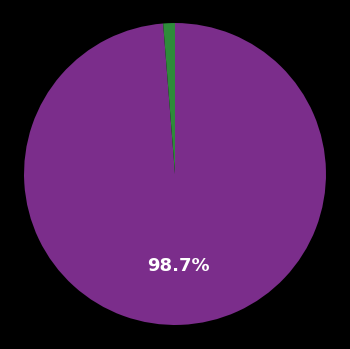

Does any single category account for the majority?

Yes